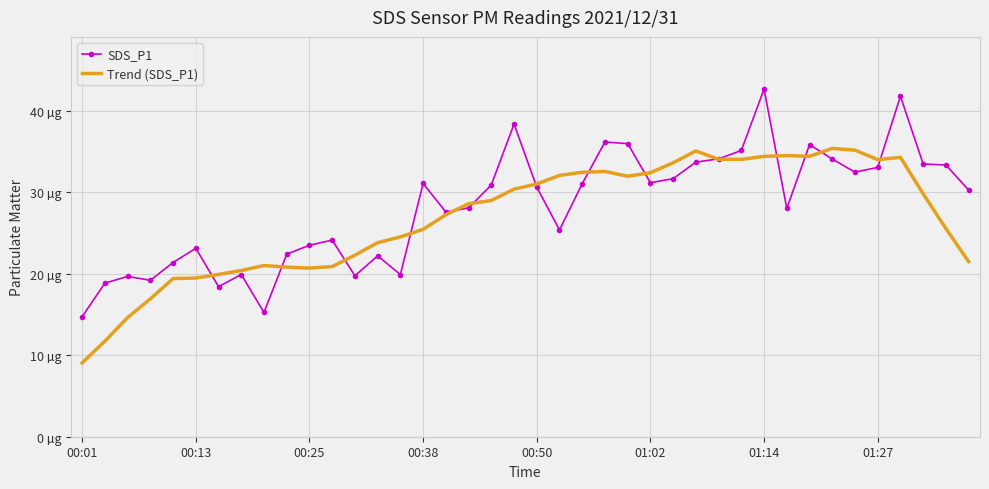

What are all the series names shown in the legend?

SDS_P1, Trend (SDS_P1)